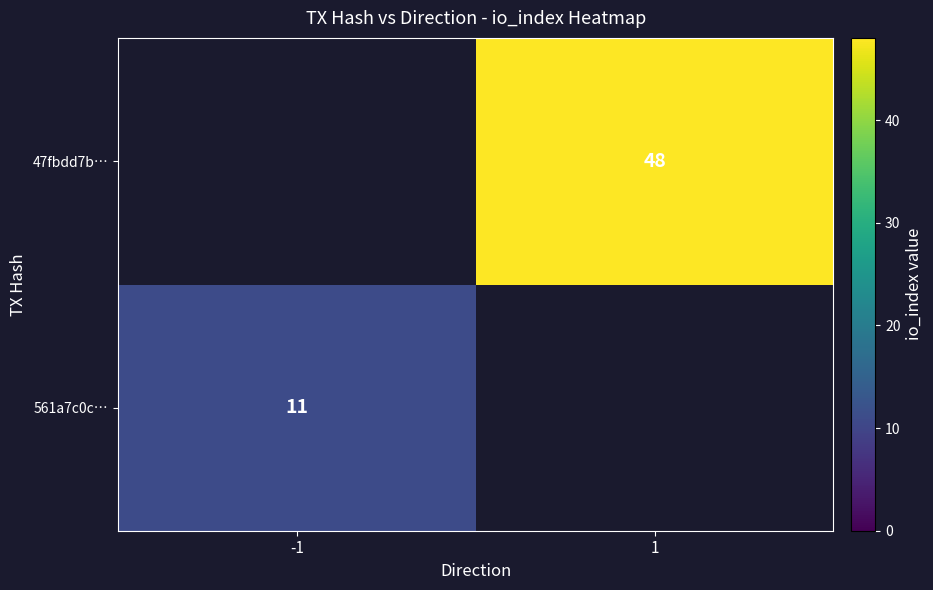

Is the value of 561a7c0c… at -1 greater than the value of 47fbdd7b… at 1?

No